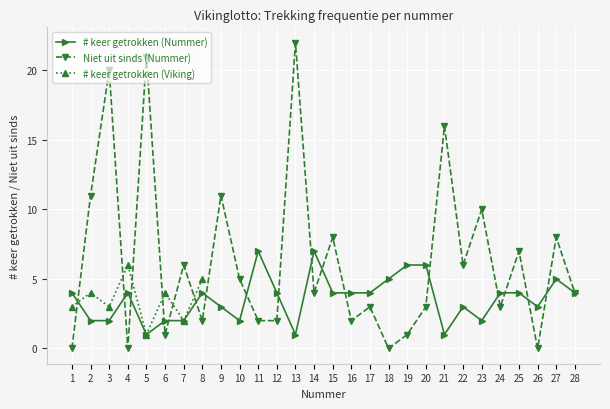

Is it true that # keer getrokken (Nummer) equals 6 at 8?

False